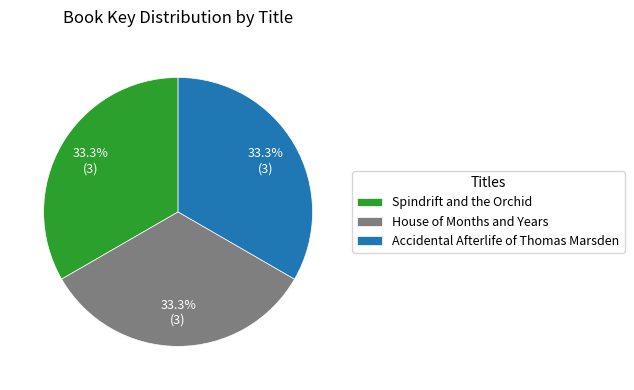

Do Spindrift and the Orchid and House of Months and Years together represent more than half of the pie?

Yes